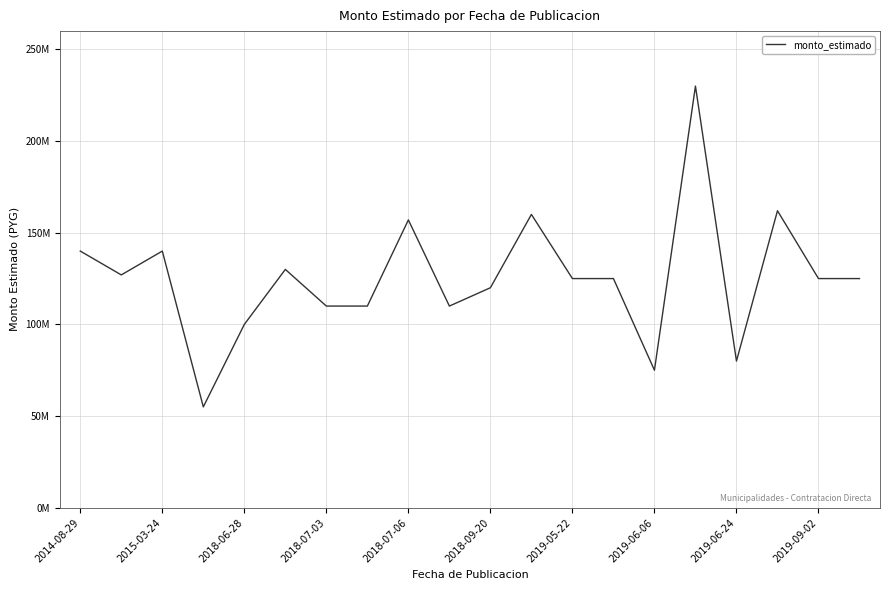

Does the chart have visible grid lines?

Yes